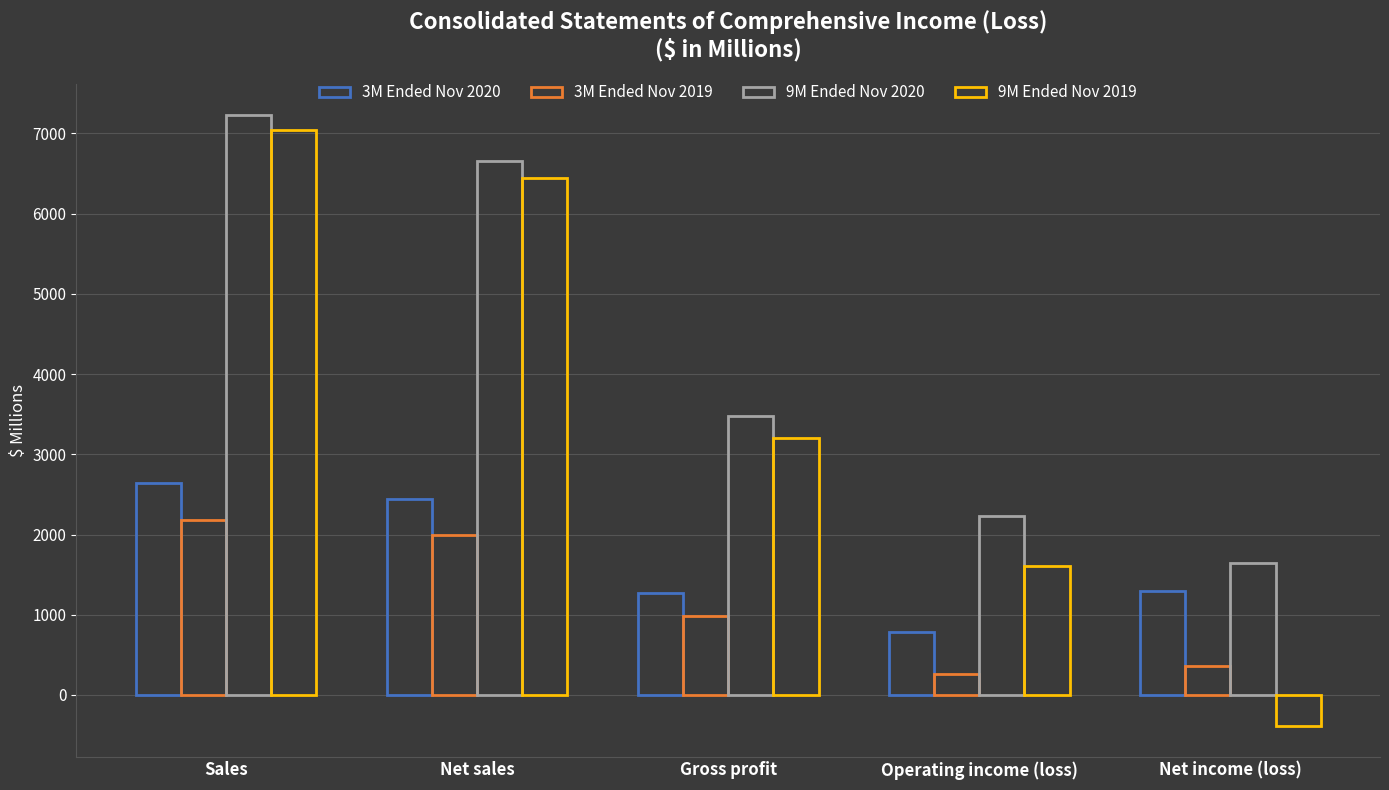

How many data points does each series have?

5